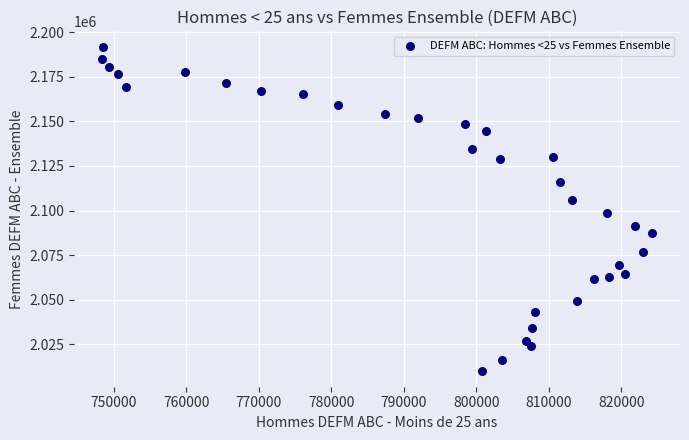

What Y value in the scatter plot is closest to 2100850?

2098800